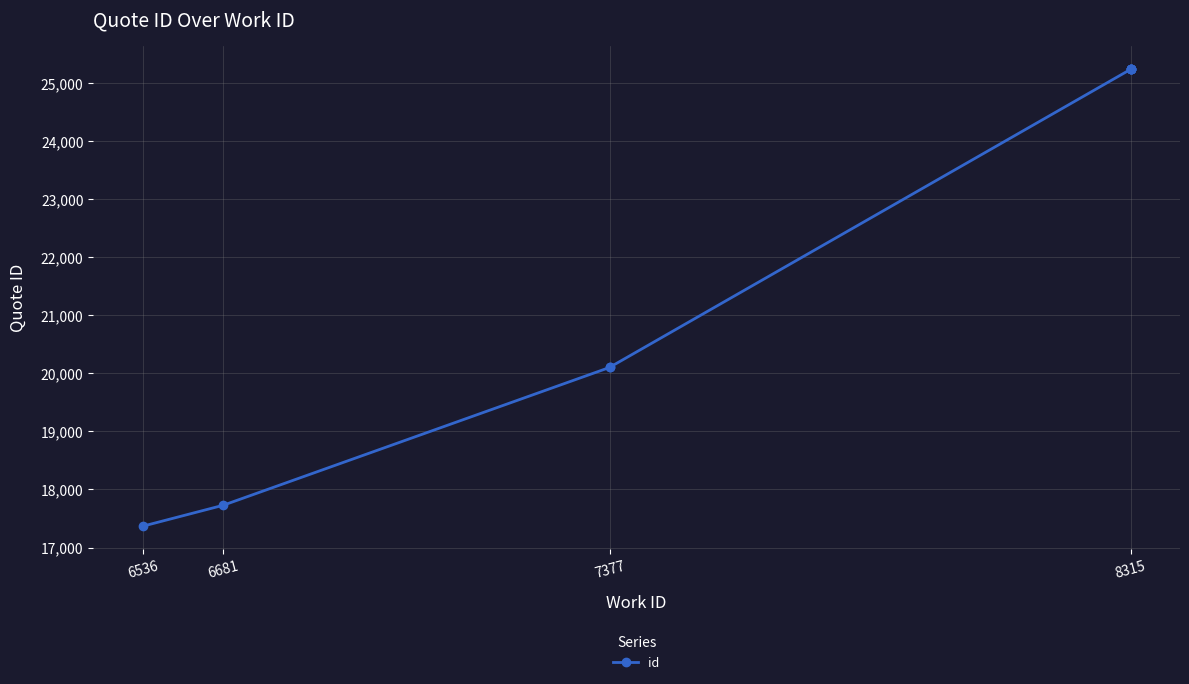

What is the value of the 4th point from the left?

20104